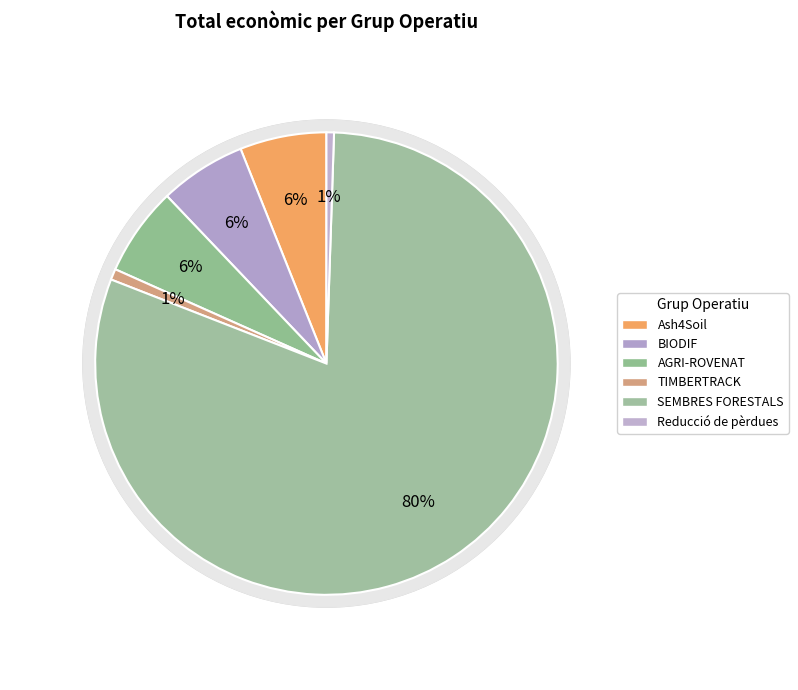

Which slice is the largest?

SEMBRES FORESTALS